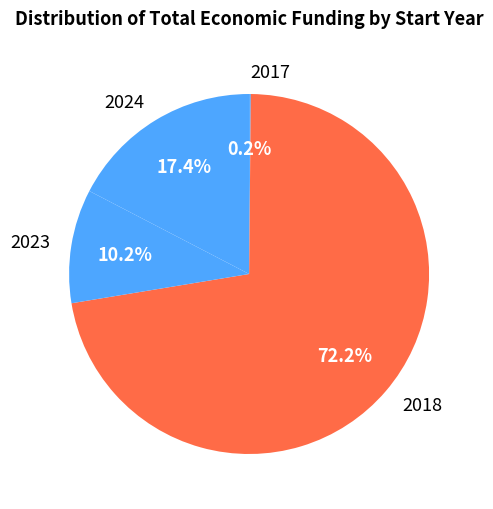

Approximately how many times larger is the value at 2018 compared to 2023?

7.1